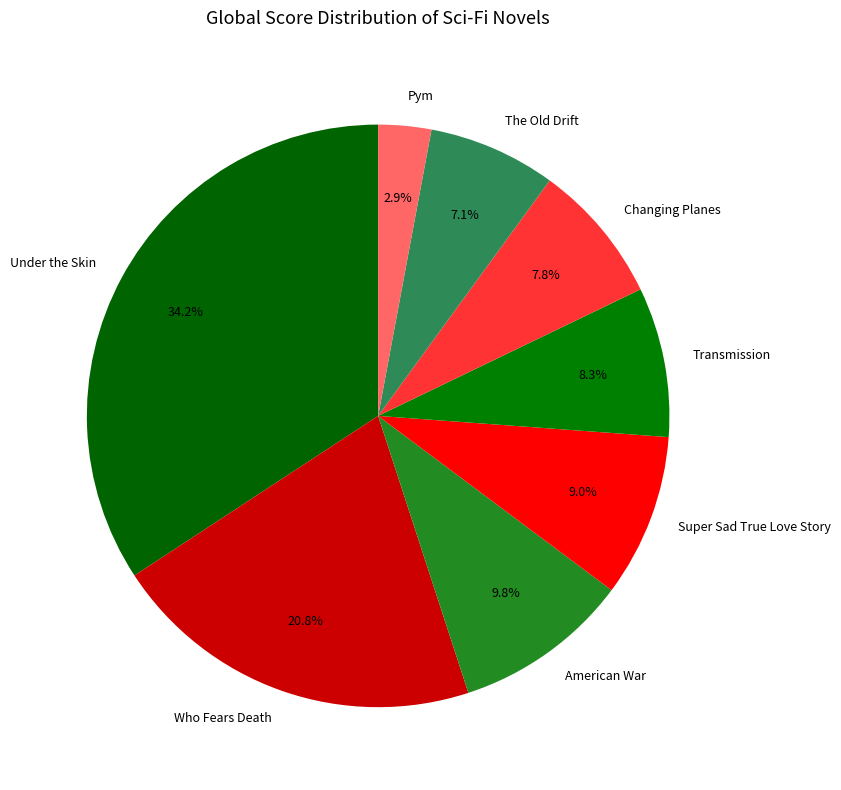

To the nearest percent, what is the difference between the Super Sad True Love Story and The Old Drift slice percentages?

2%